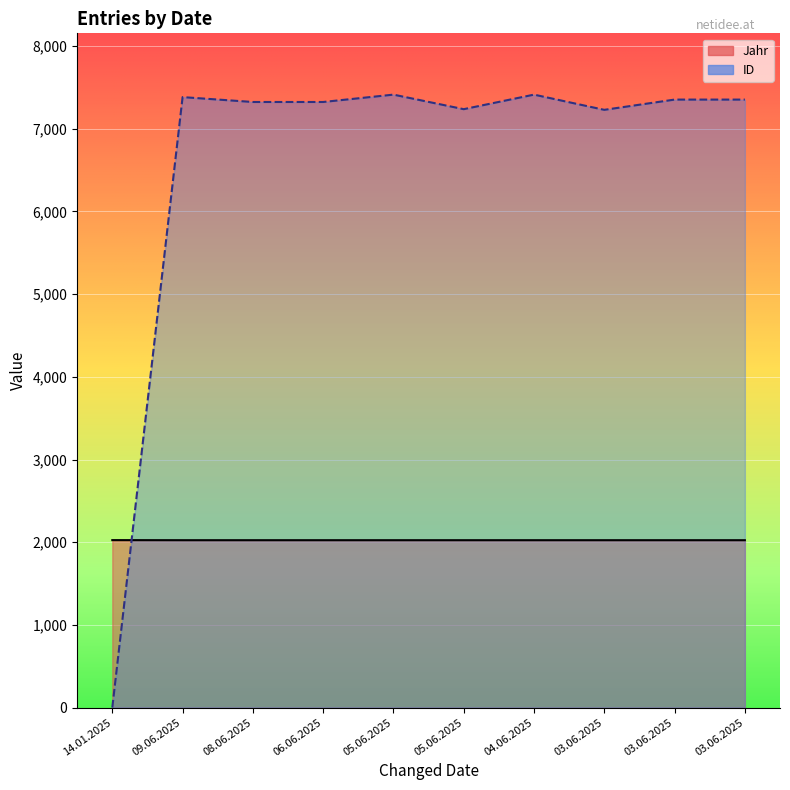

Reading left to right, list all the values displayed in this chart.

Jahr: 14.01.2025=2025	09.06.2025=2024	08.06.2025=2024	06.06.2025=2024	05.06.2025=2024	05.06.2025=2024	04.06.2025=2024	03.06.2025=2024	03.06.2025=2024	03.06.2025=2024
ID: 14.01.2025=0	09.06.2025=7383	08.06.2025=7324	06.06.2025=7324	05.06.2025=7413	05.06.2025=7237	04.06.2025=7413	03.06.2025=7229	03.06.2025=7353	03.06.2025=7353